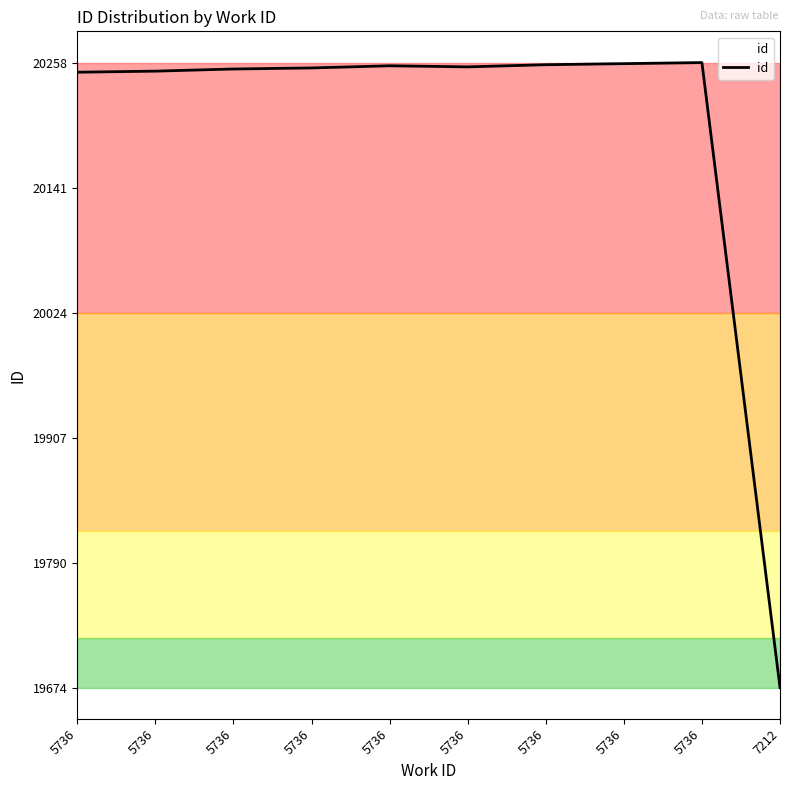

Count the number of data series in this chart.

1